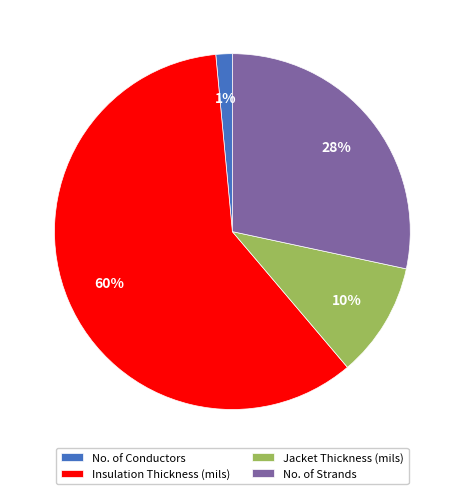

True or false: No. of Strands accounts for 28% of the total.

True